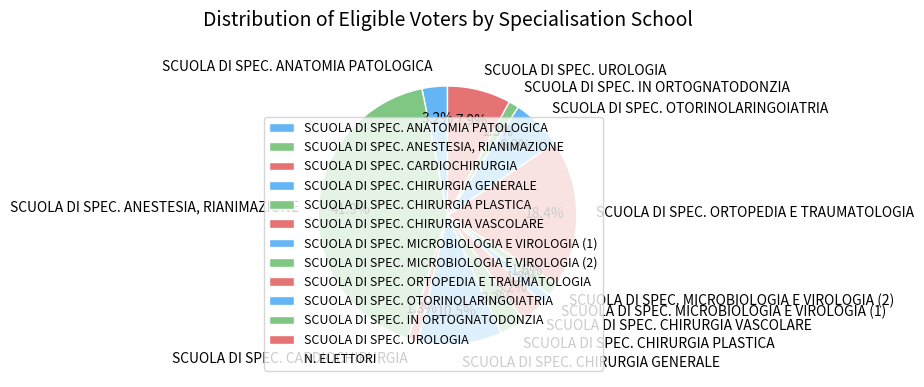

Which category has the biggest portion of the pie?

SCUOLA DI SPEC. ANESTESIA, RIANIMAZIONE